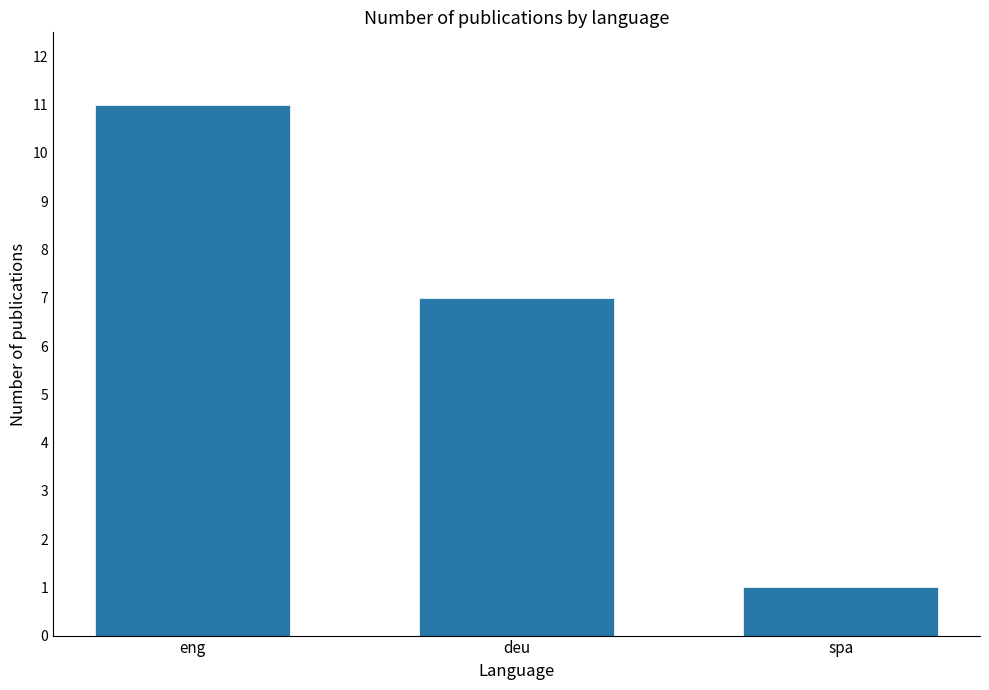

True or false: the data shows 15 at eng.

False